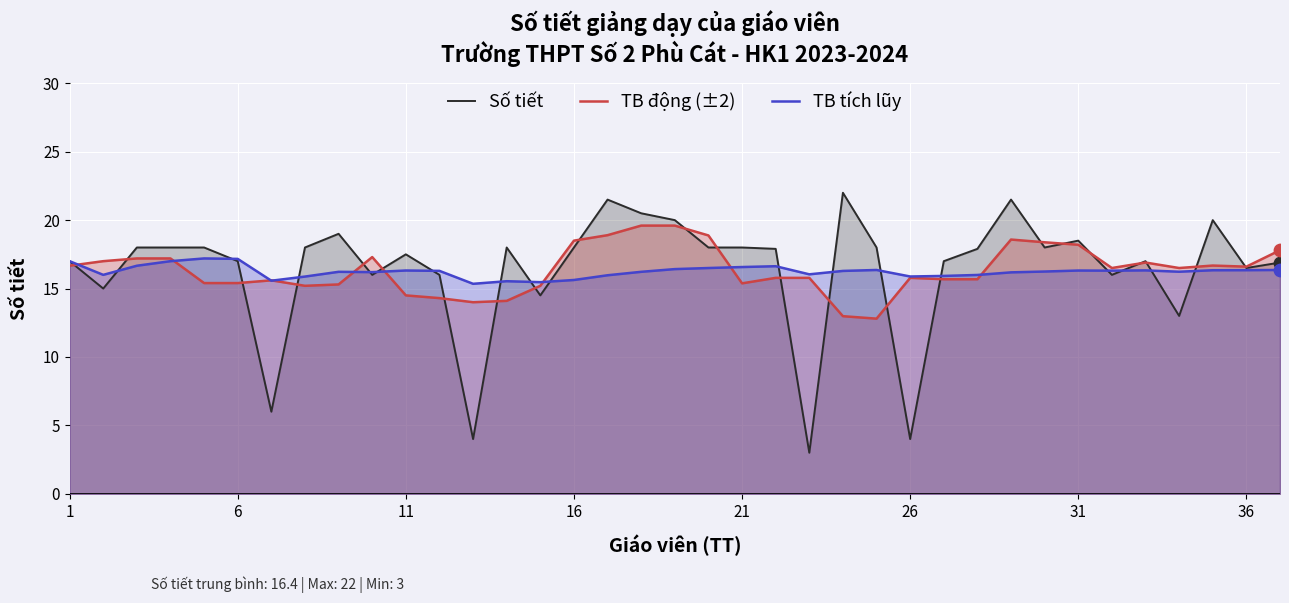

Which series has the widest spread of Y values?

Số tiết